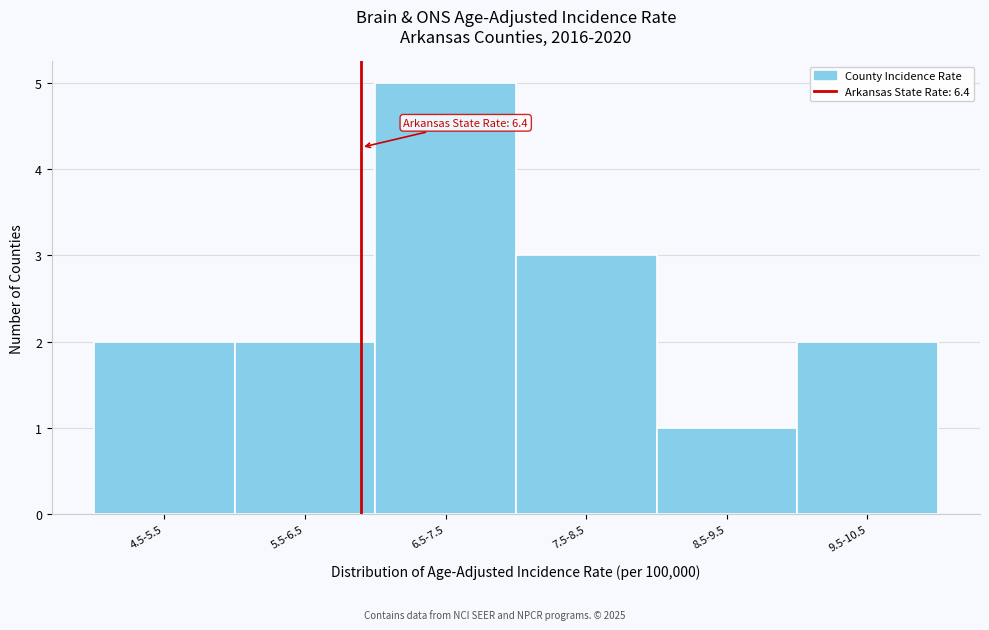

Reading left to right, extract all data points from this chart.

2	2	5	3	1	2